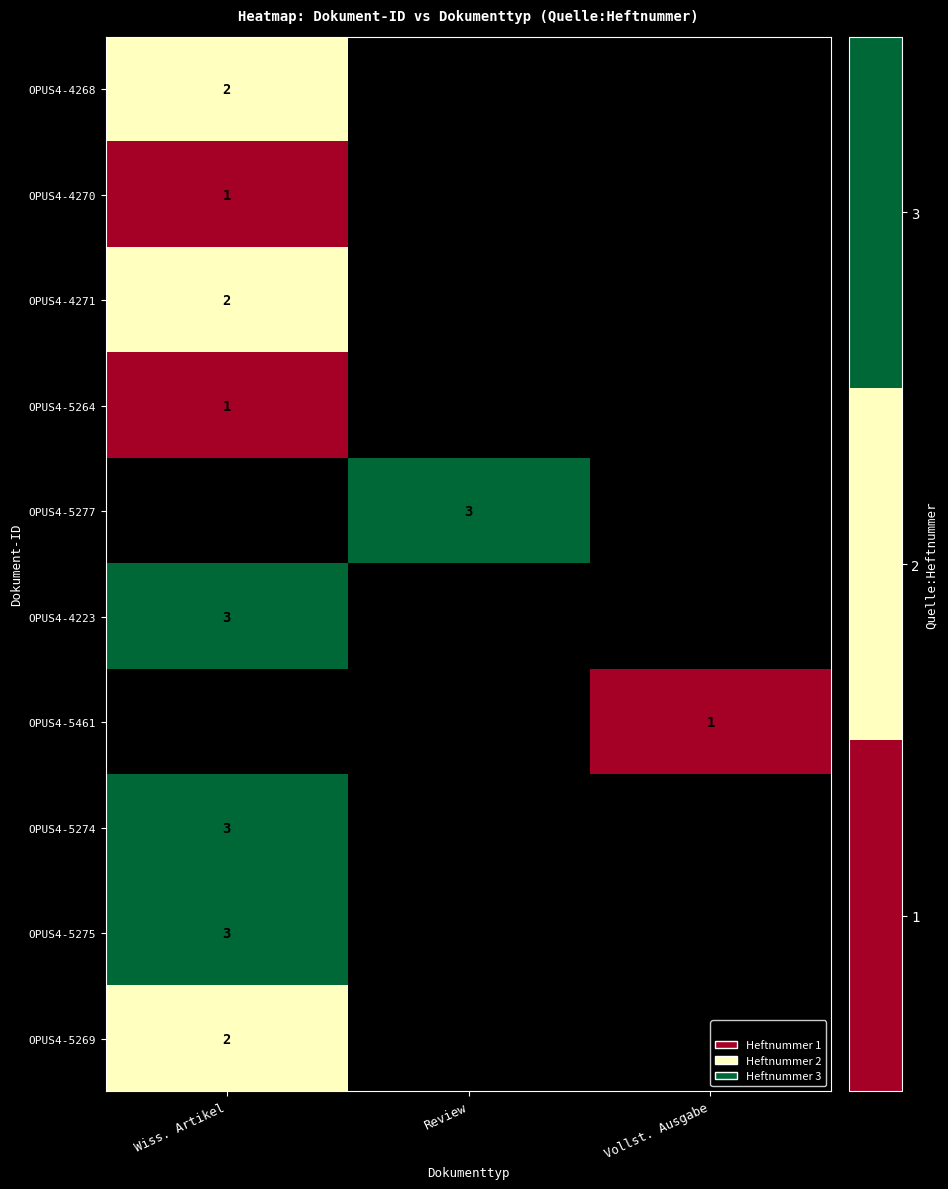

What is the minimum value shown in the chart?

1.0